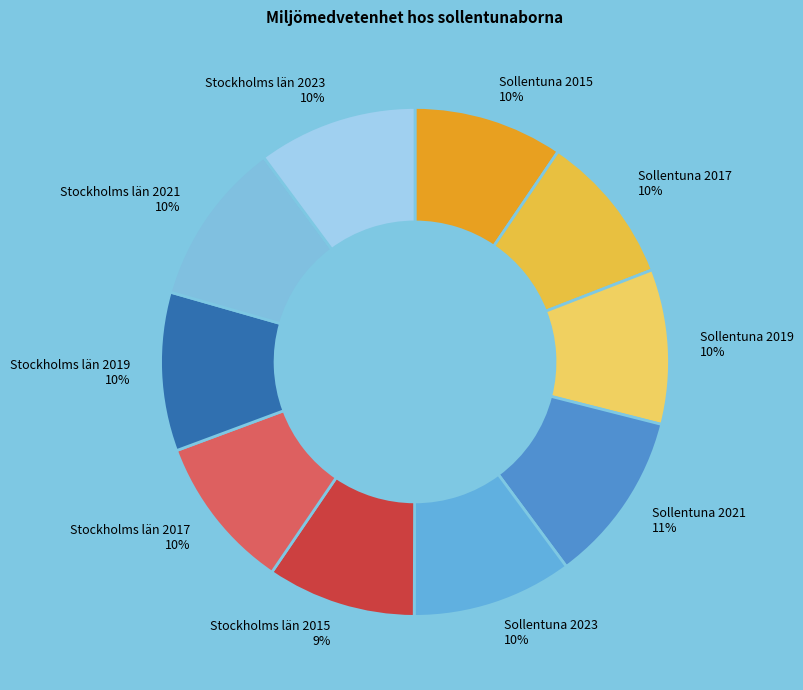

How many segments does this pie chart have?

10